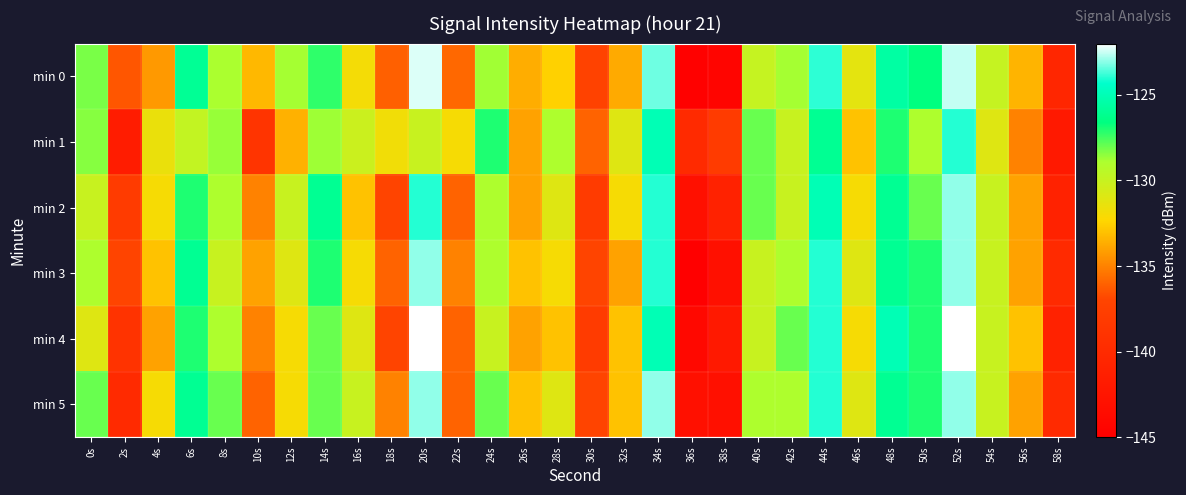

Reading left to right, what are all the values shown in this chart?

min 0: 0s=-128.2	2s=-136.4	4s=-134.3	6s=-126.0	8s=-128.9	10s=-133.3	12s=-128.8	14s=-127.2	16s=-131.9	18s=-136.1	20s=-122.4	22s=-135.8	24s=-128.8	26s=-133.7	28s=-132.5	30s=-137.3	32s=-133.7	34s=-123.3	36s=-144.8	38s=-144.3	40s=-129.9	42s=-128.8	44s=-123.9	46s=-131.2	48s=-125.5	50s=-126.6	52s=-122.5	54s=-129.9	56s=-133.4	58s=-140.5
min 1: 0s=-128.4	2s=-141.7	4s=-131.5	6s=-129.8	8s=-128.6	10s=-138.9	12s=-133.5	14s=-128.7	16s=-130.2	18s=-131.8	20s=-130.0	22s=-132.0	24s=-127.0	26s=-134.0	28s=-129.0	30s=-136.0	32s=-131.0	34s=-125.0	36s=-140.0	38s=-138.0	40s=-128.0	42s=-130.0	44s=-126.0	46s=-133.0	48s=-127.0	50s=-129.0	52s=-124.0	54s=-131.0	56s=-135.0	58s=-142.0
min 2: 0s=-130.0	2s=-138.0	4s=-132.0	6s=-127.0	8s=-129.0	10s=-135.0	12s=-130.0	14s=-126.0	16s=-133.0	18s=-137.0	20s=-124.0	22s=-136.0	24s=-129.0	26s=-134.0	28s=-131.0	30s=-138.0	32s=-132.0	34s=-124.0	36s=-143.0	38s=-141.0	40s=-128.0	42s=-130.0	44s=-125.0	46s=-132.0	48s=-126.0	50s=-128.0	52s=-123.0	54s=-130.0	56s=-134.0	58s=-141.0
min 3: 0s=-129.0	2s=-137.0	4s=-133.0	6s=-126.0	8s=-130.0	10s=-134.0	12s=-131.0	14s=-127.0	16s=-132.0	18s=-136.0	20s=-123.0	22s=-135.0	24s=-129.0	26s=-133.0	28s=-132.0	30s=-137.0	32s=-134.0	34s=-124.0	36s=-145.0	38s=-143.0	40s=-130.0	42s=-129.0	44s=-124.0	46s=-131.0	48s=-126.0	50s=-127.0	52s=-123.0	54s=-130.0	56s=-134.0	58s=-140.0
min 4: 0s=-131.0	2s=-139.0	4s=-134.0	6s=-127.0	8s=-129.0	10s=-135.0	12s=-132.0	14s=-128.0	16s=-131.0	18s=-137.0	20s=-122.0	22s=-136.0	24s=-130.0	26s=-134.0	28s=-133.0	30s=-138.0	32s=-133.0	34s=-125.0	36s=-144.0	38s=-142.0	40s=-130.0	42s=-128.0	44s=-124.0	46s=-132.0	48s=-125.0	50s=-127.0	52s=-122.0	54s=-130.0	56s=-133.0	58s=-141.0
min 5: 0s=-128.0	2s=-140.0	4s=-132.0	6s=-126.0	8s=-128.0	10s=-136.0	12s=-132.0	14s=-128.0	16s=-130.0	18s=-135.0	20s=-123.0	22s=-136.0	24s=-128.0	26s=-133.0	28s=-131.0	30s=-137.0	32s=-133.0	34s=-123.0	36s=-143.0	38s=-143.0	40s=-129.0	42s=-129.0	44s=-124.0	46s=-131.0	48s=-126.0	50s=-127.0	52s=-123.0	54s=-130.0	56s=-134.0	58s=-140.0